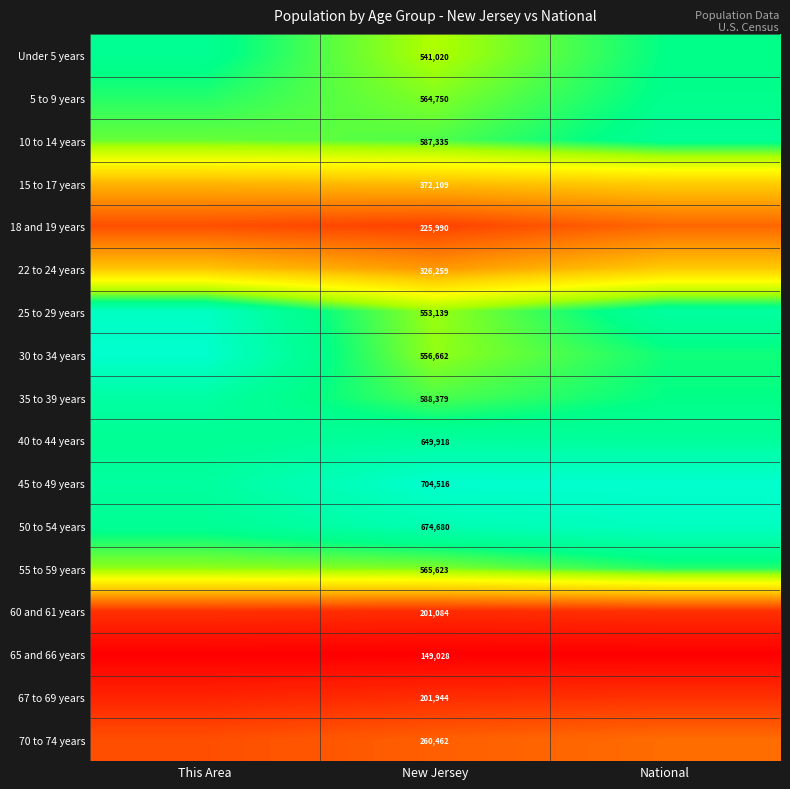

The 22 to 24 years series shows 0.7 at National. True or false?

False